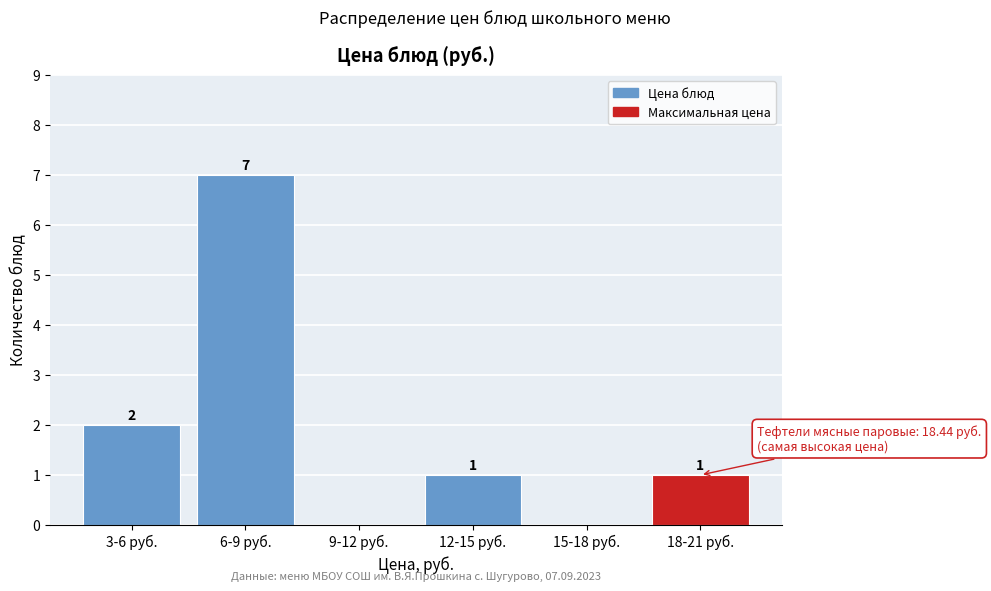

Reading left to right, transcribe all the data shown in this chart.

3-6 руб.=2	6-9 руб.=7	9-12 руб.=0	12-15 руб.=1	15-18 руб.=0	18-21 руб.=1